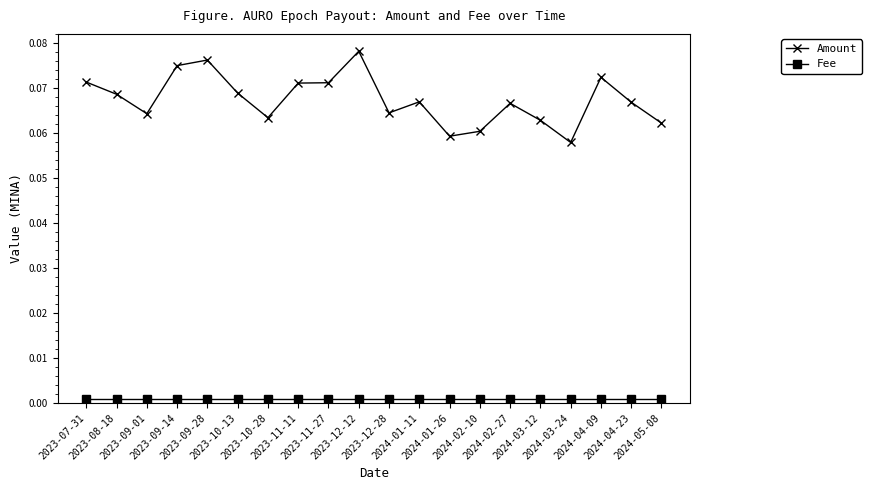

How many distinct data groups are displayed?

2